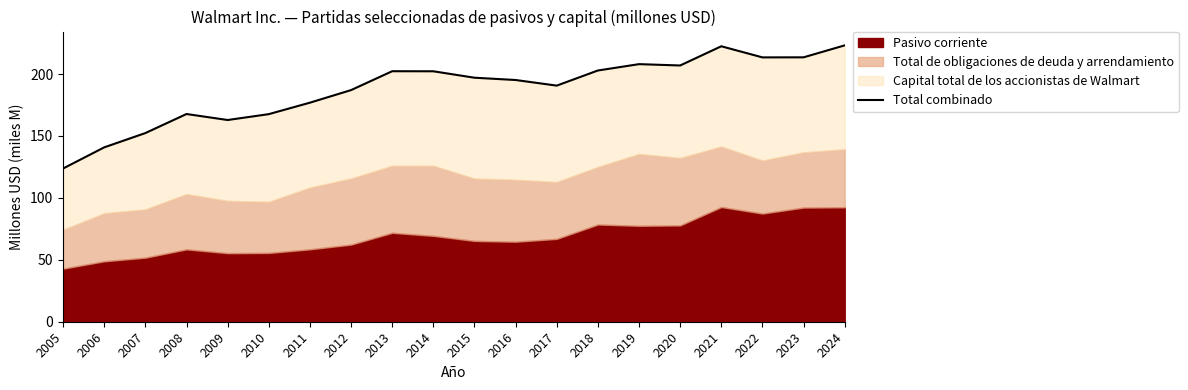

Reading left to right, what are all the values shown in this chart?

2005=123.7	2006=140.8	2007=152.3	2008=167.7	2009=162.9	2010=167.6	2011=176.9	2012=187.0	2013=202.3	2014=202.2	2015=197.0	2016=195.2	2017=190.7	2018=202.9	2019=208.0	2020=206.9	2021=222.4	2022=213.5	2023=213.5	2024=223.2